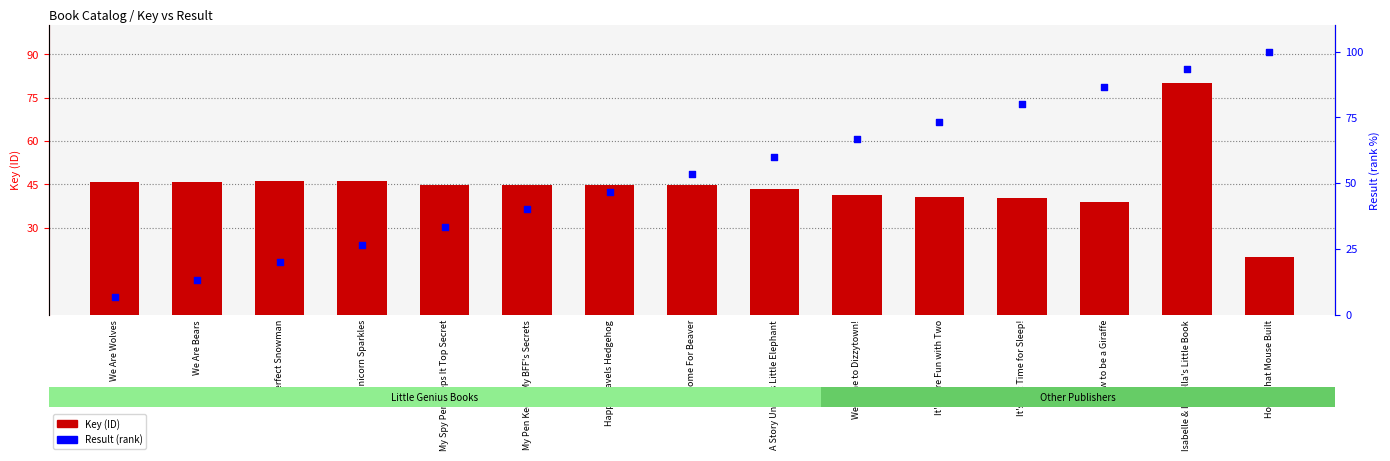

Which series reaches the maximum Y coordinate?

Result (rank)